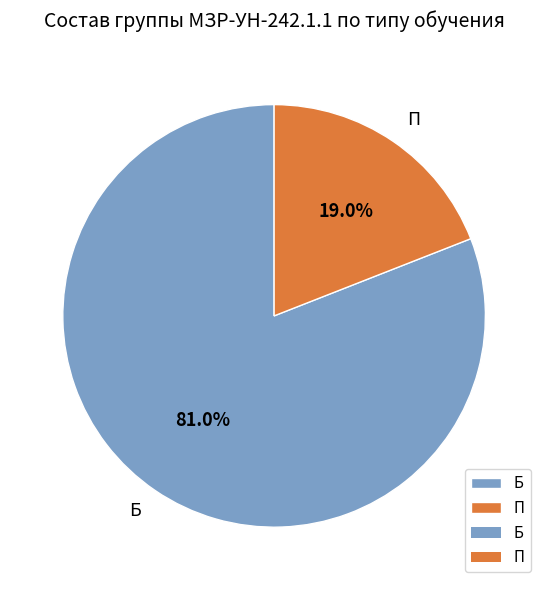

Is it true that П is 8% of the pie?

False